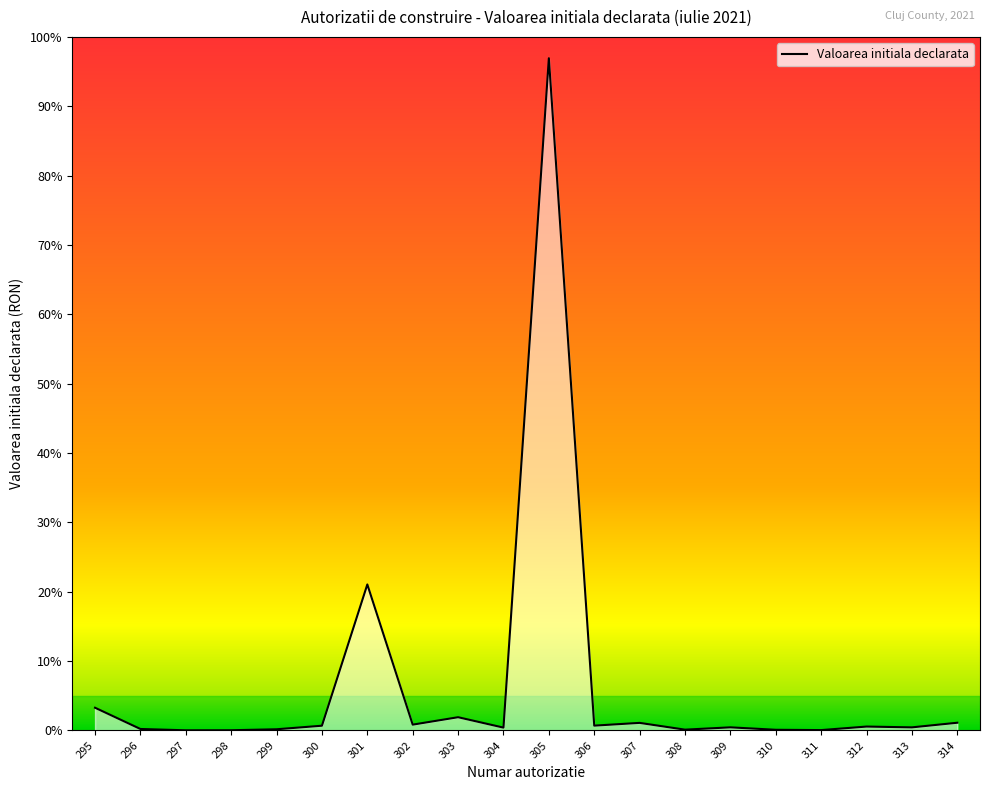

At which category does the data reach its first local valley?

297